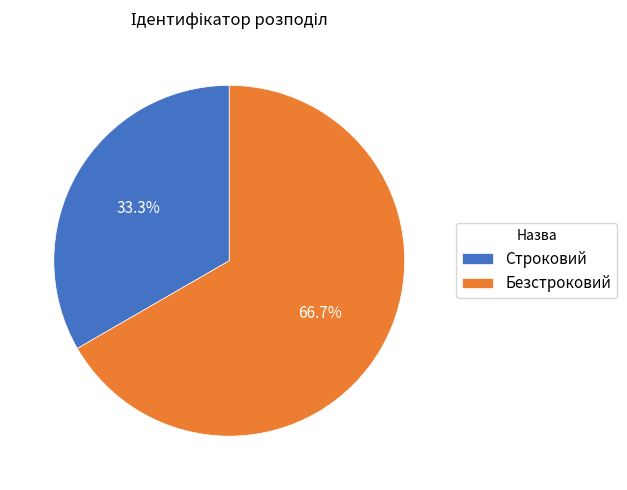

Rank the categories by value from lowest to highest.

Строковий, Безстроковий